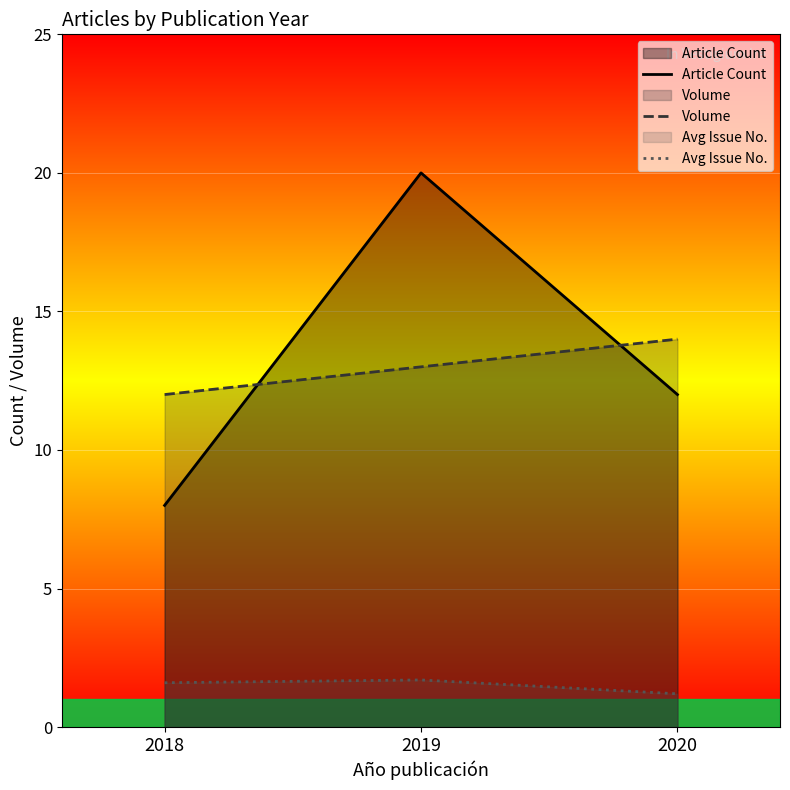

Rank the categories by Volume value from highest to lowest.

2020, 2019, 2018